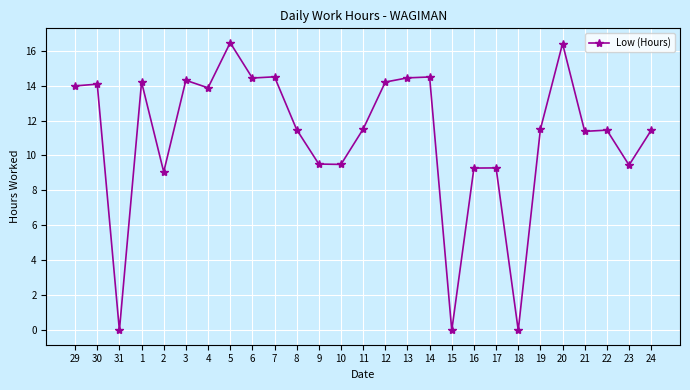

How many lines are shown in the chart?

1